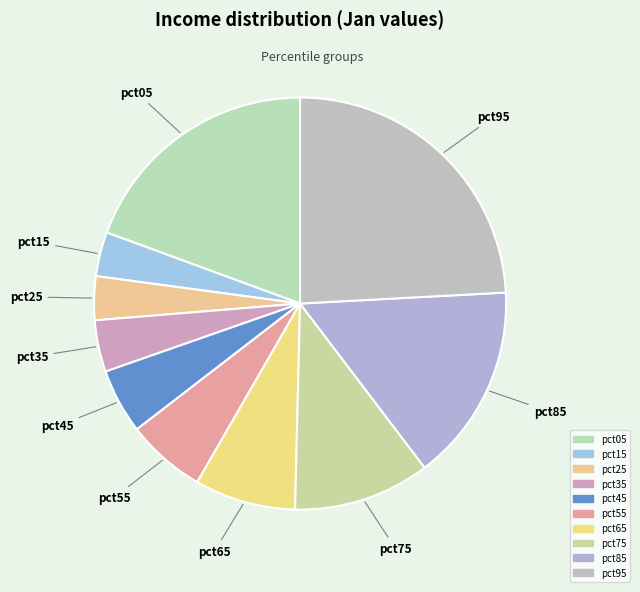

Combined, do pct55 and pct75 account for over 50%?

No